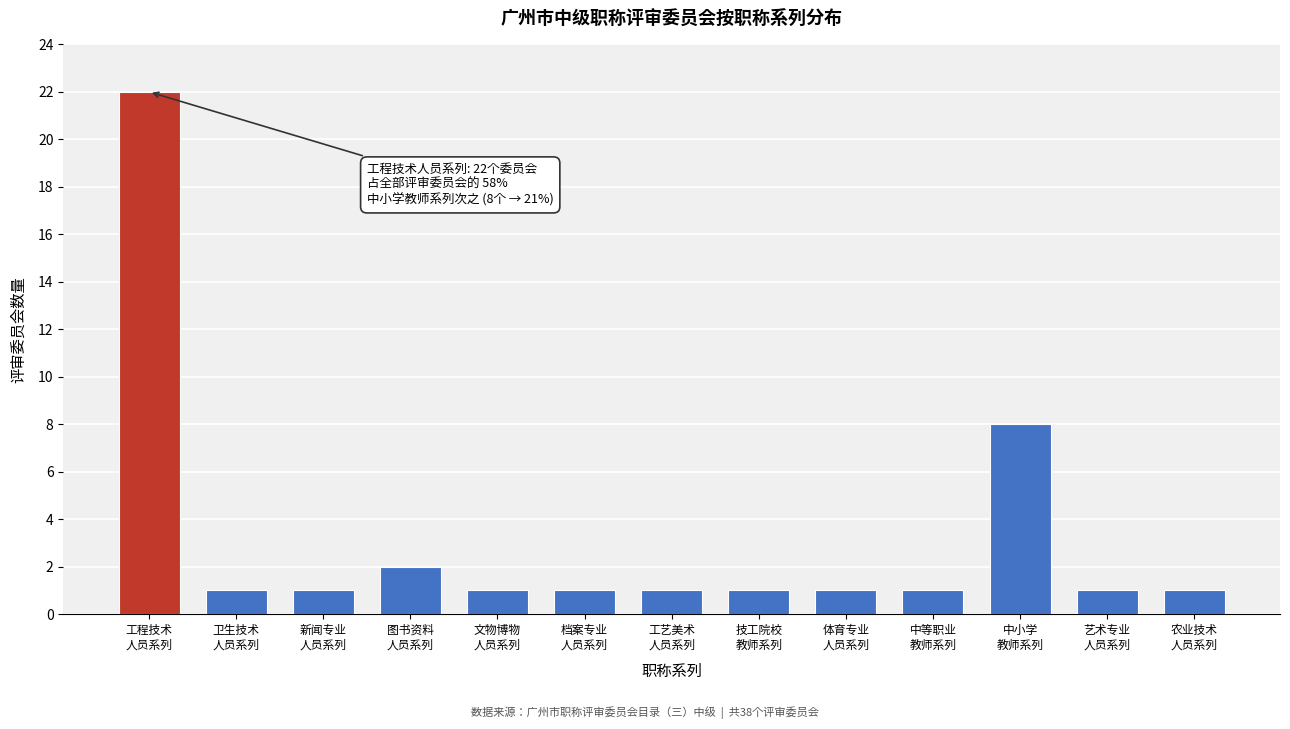

Reading left to right, what are all the values shown in this chart?

22	1	1	2	1	1	1	1	1	1	8	1	1